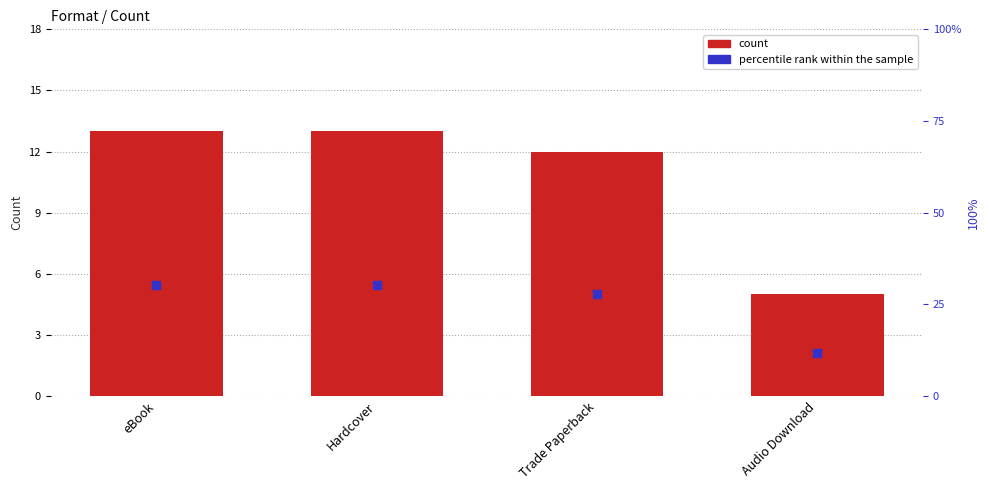

Which series has the widest spread of Y values?

percentile rank within the sample